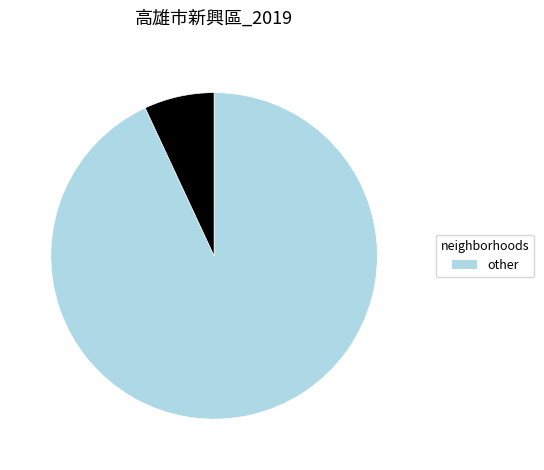

Is there a majority slice in this chart?

Yes